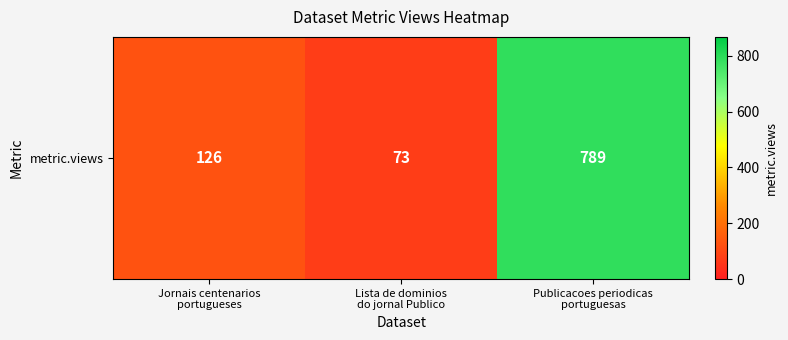

What is the maximum value shown in the chart?

789